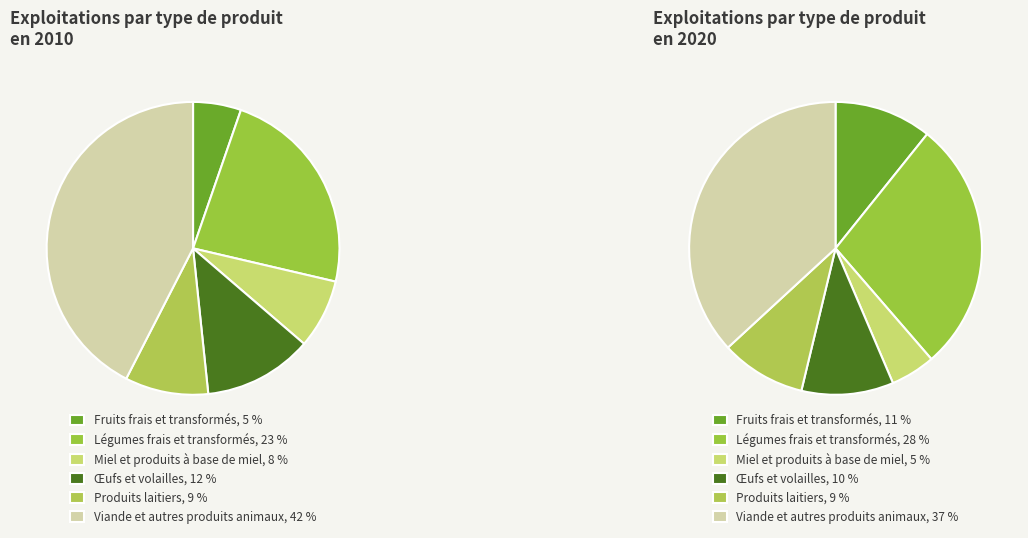

Is Viande et autres produits animaux the majority of the pie?

No